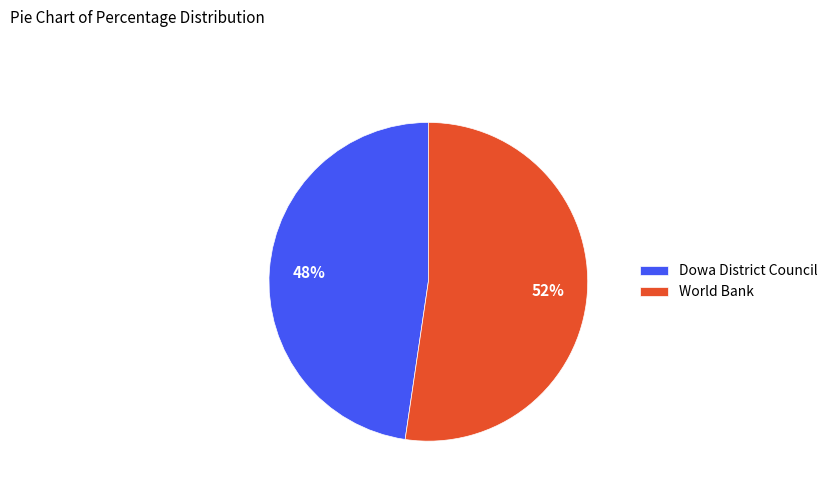

Which category has the biggest portion of the pie?

World Bank